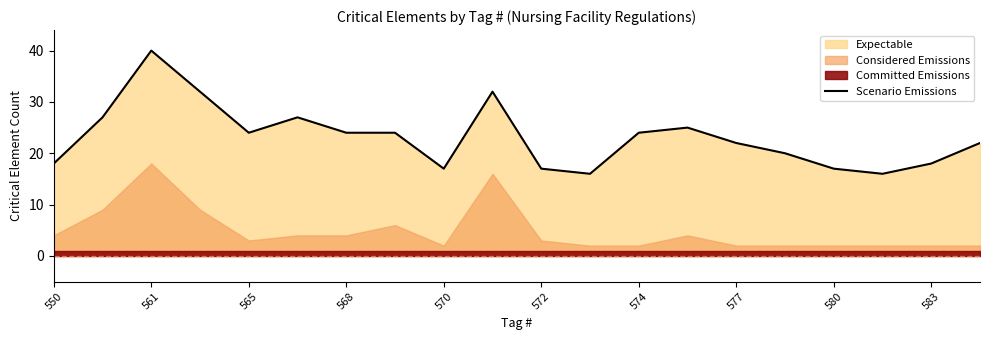

What is the maximum value for Scenario Emissions?

40